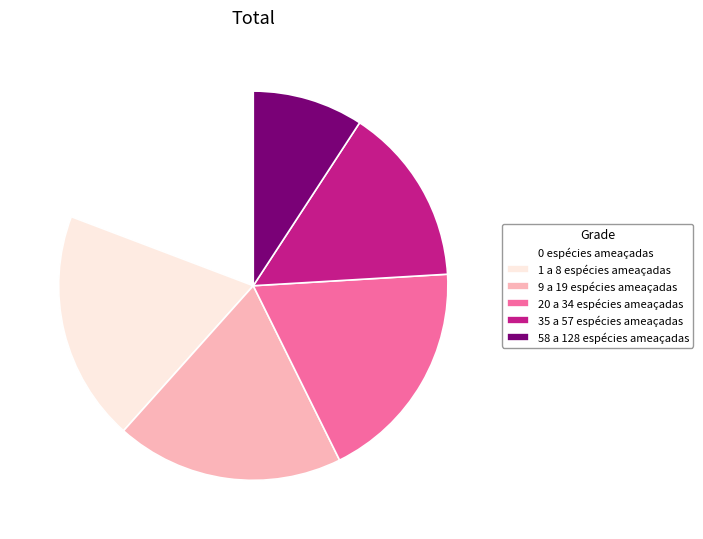

Count the number of slices in the pie.

6